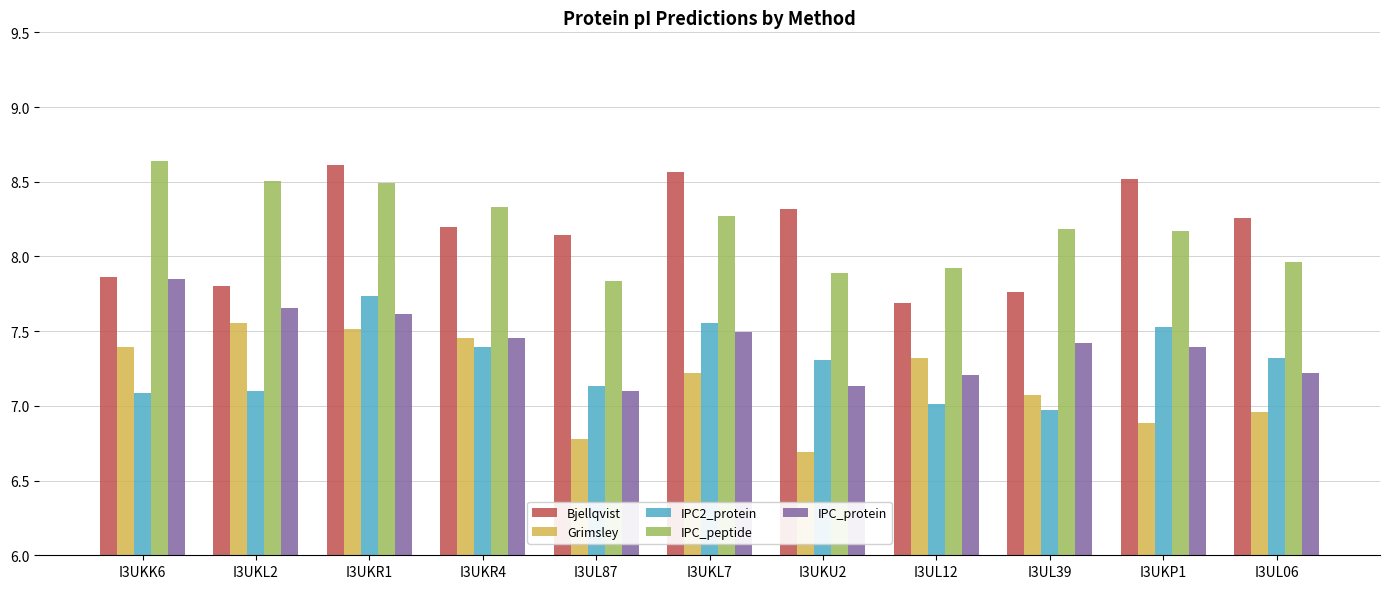

Which series changed the most between I3UKR1 and I3UL87?

Grimsley